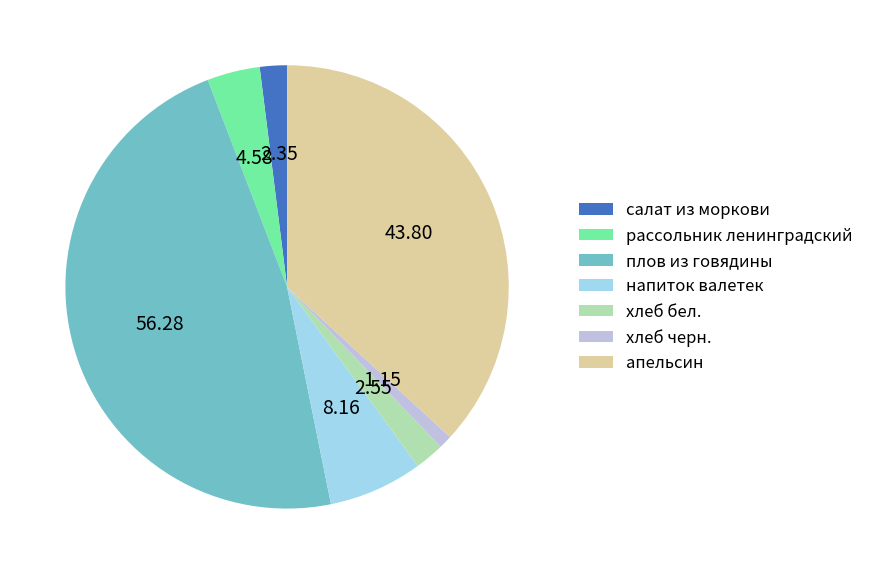

Do салат из моркови and хлеб черн. together represent more than half of the pie?

No